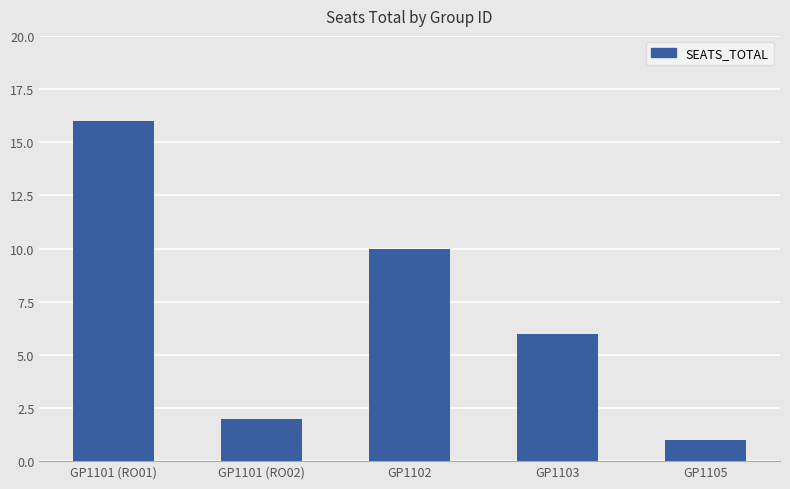

Rank the categories by value from highest to lowest.

GP1101 (RO01), GP1102, GP1103, GP1101 (RO02), GP1105